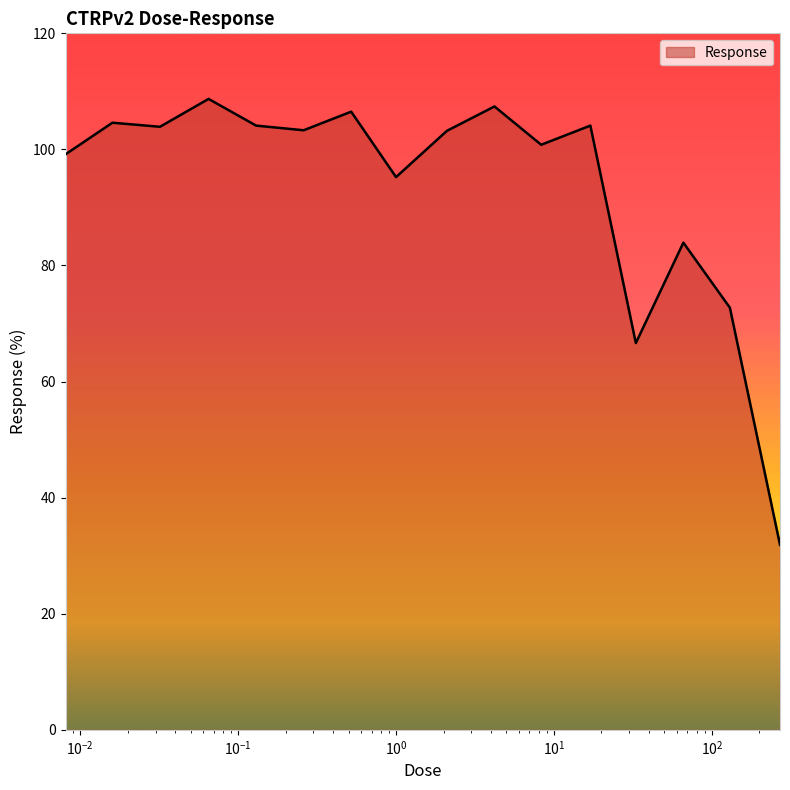

What is the maximum value shown in the chart?

108.7